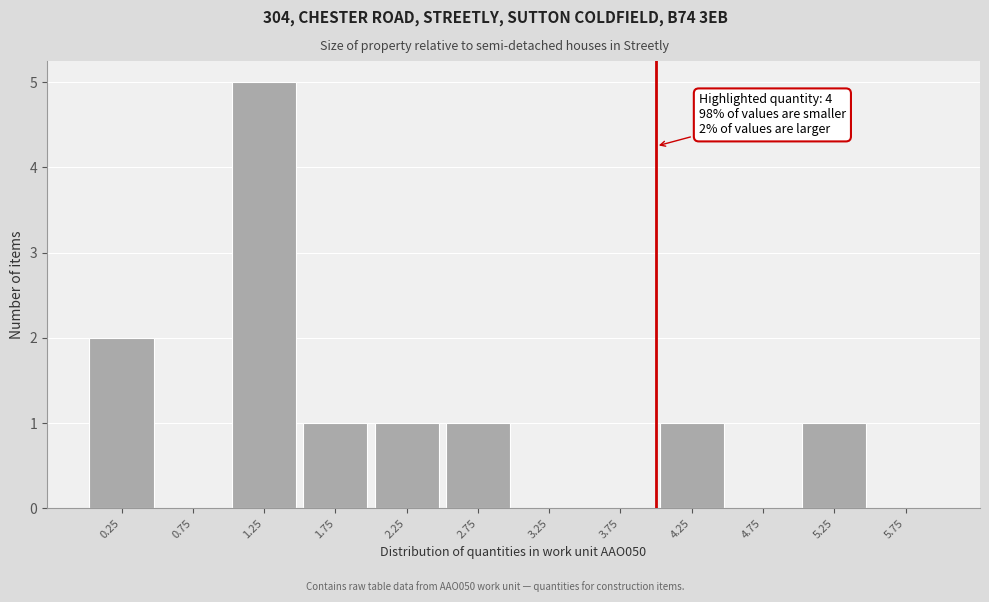

Over which range of the x-axis is the bar tallest?

1.0 to 1.5